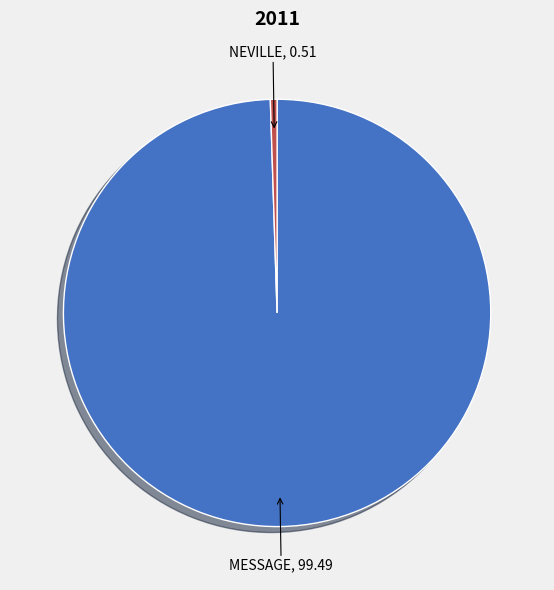

Which slice is the largest?

MESSAGE